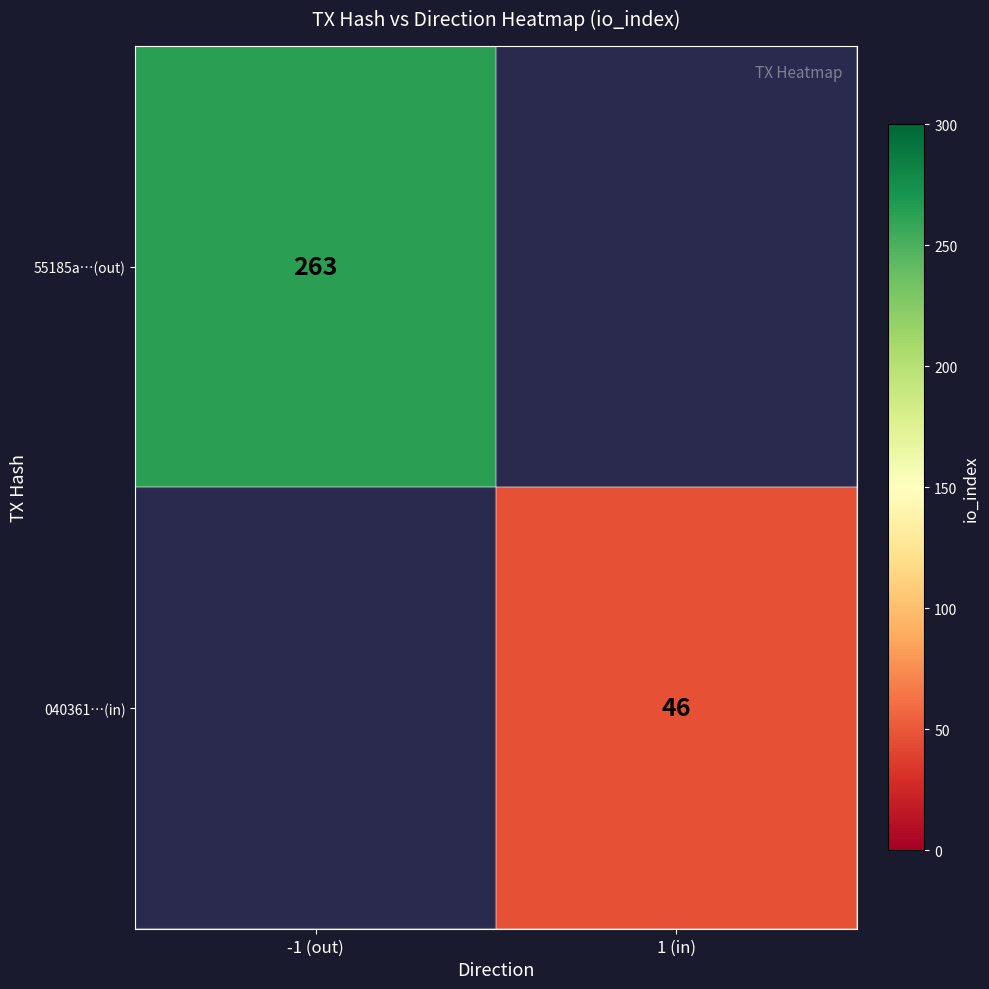

The 040361…(in) series shows 46 at 1 (in). True or false?

True